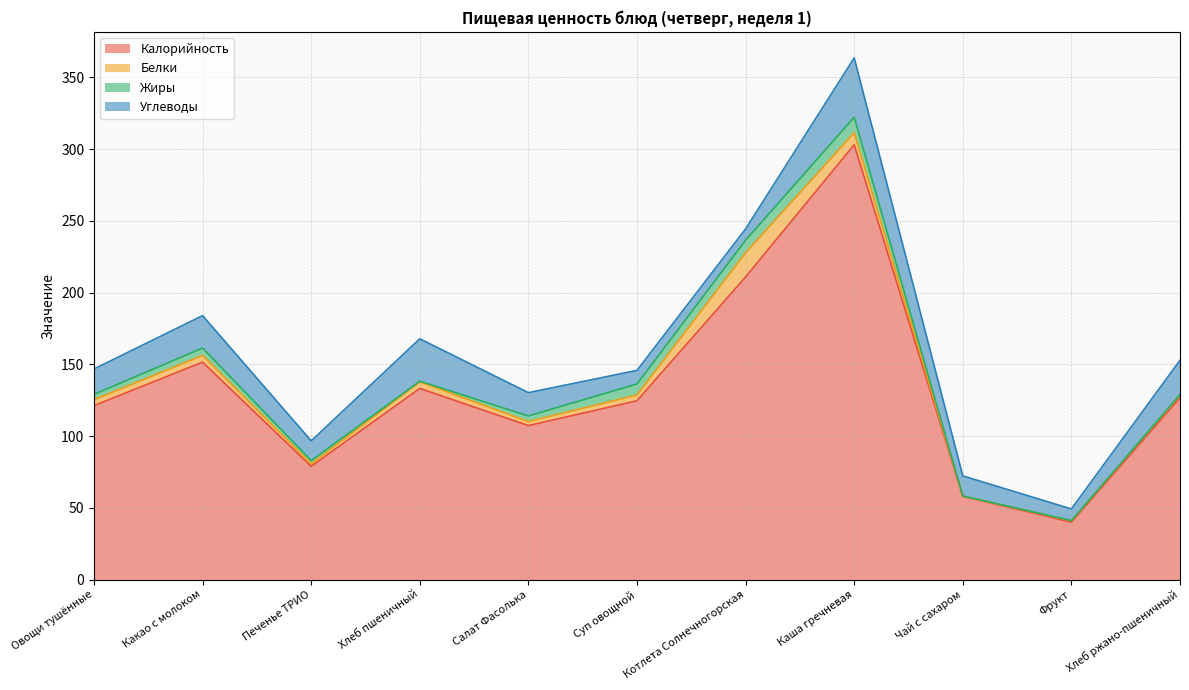

What position from the right is Какао с молоком?

10